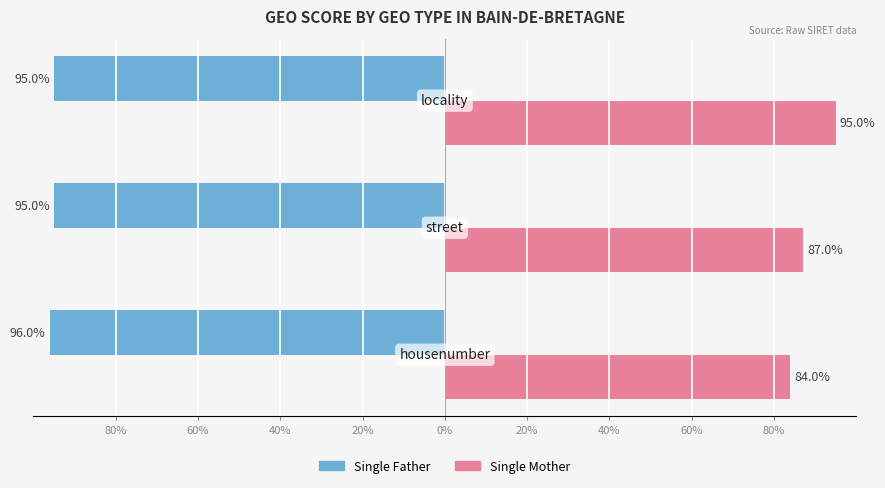

What are all the series names shown in the legend?

Single Father, Single Mother